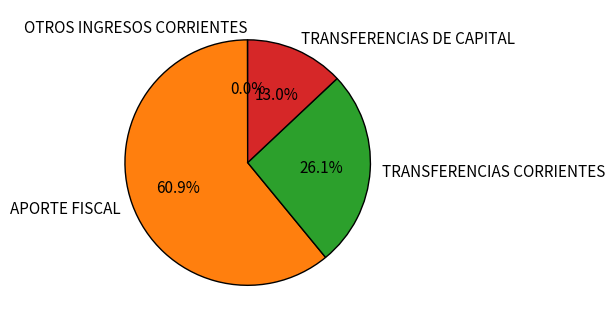

To the nearest percent, what is the combined percentage of TRANSFERENCIAS DE CAPITAL and APORTE FISCAL?

74%